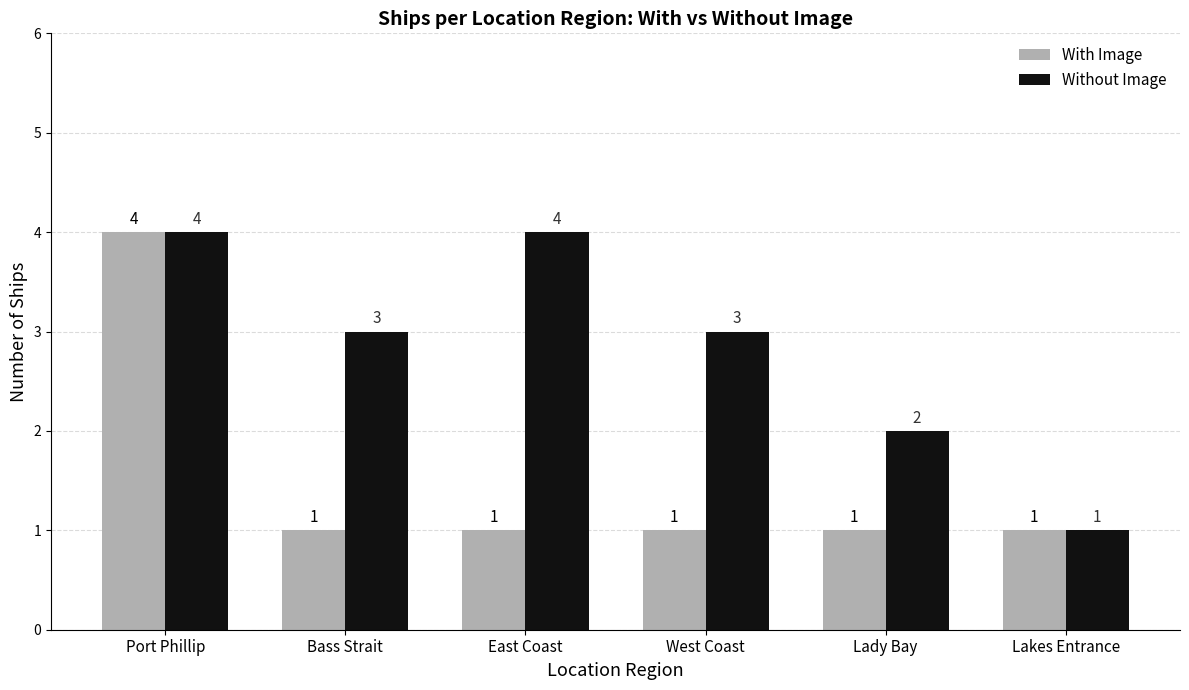

What is the difference between the highest and lowest values at Lady Bay?

1